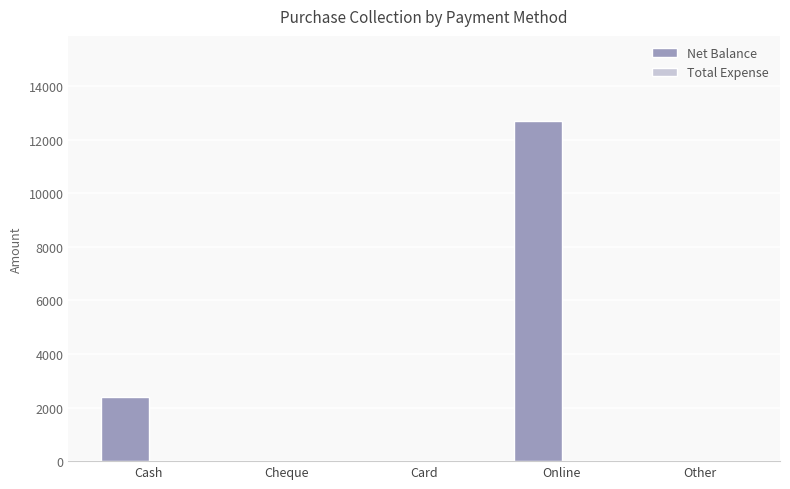

The value at Online is 12700. True or false?

True